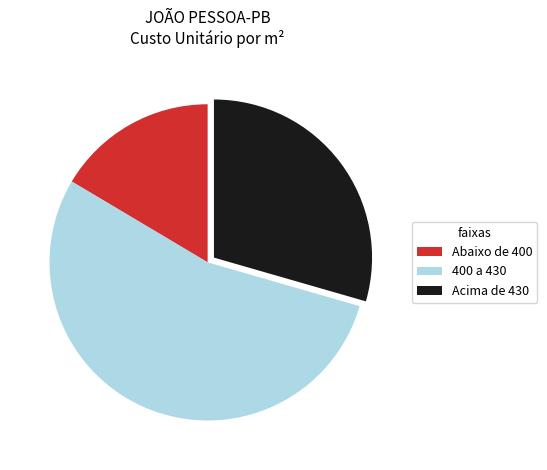

Rank the categories by value from lowest to highest.

Abaixo de 400, Acima de 430, 400 a 430